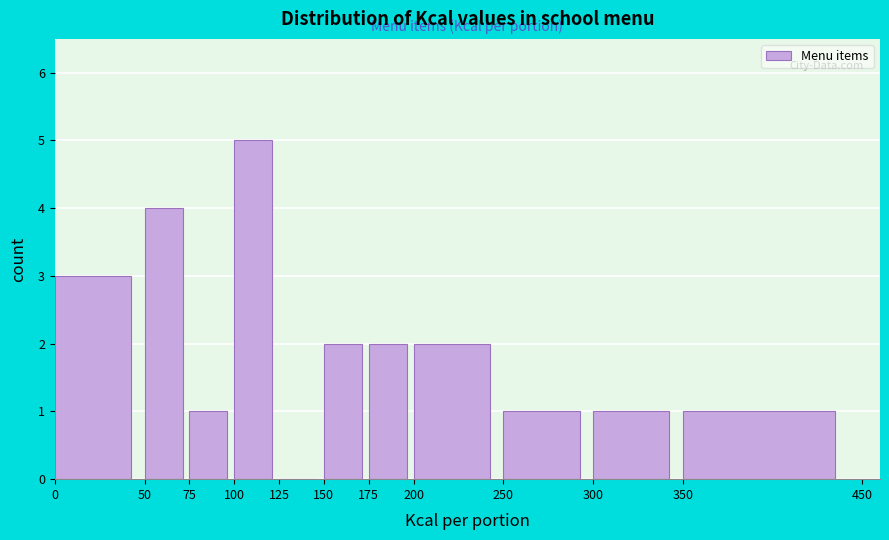

Which range on the x-axis has the tallest bar?

100 to 125